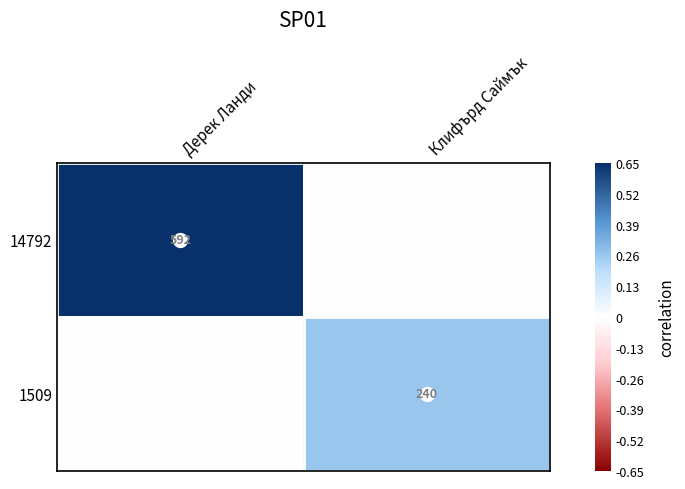

Is it true that 14792 equals 162 at Дерек Ланди?

False